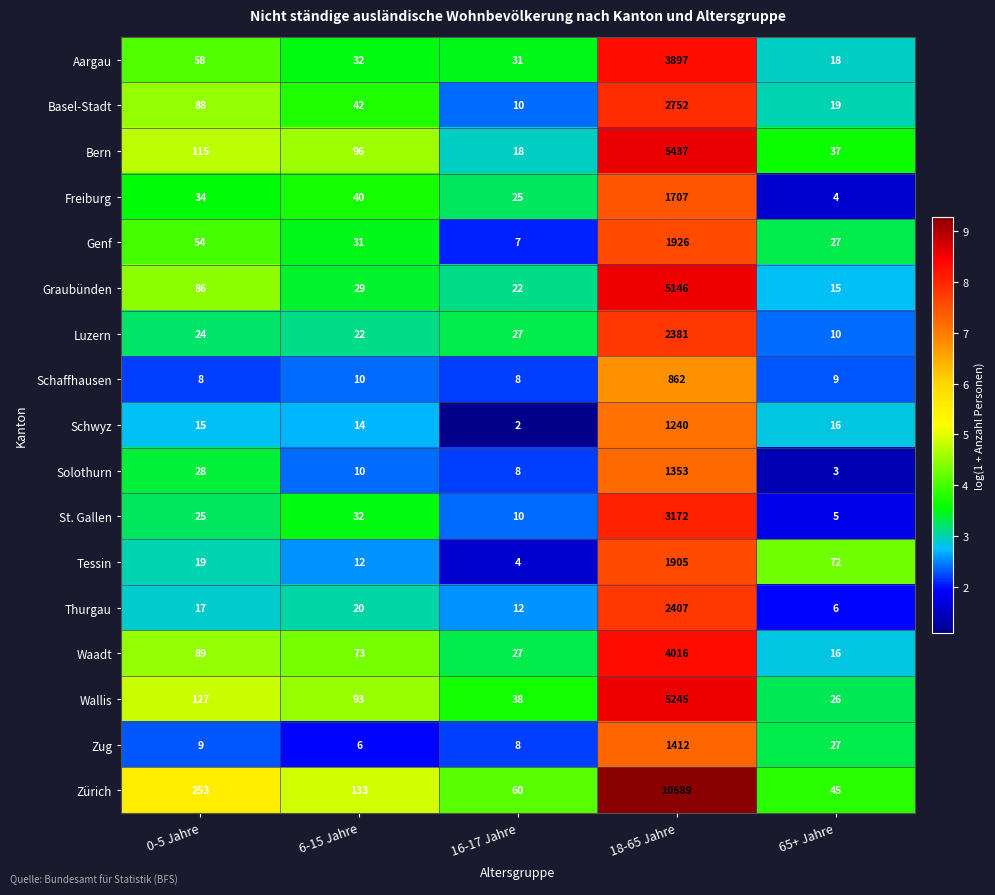

Rank the series by their maximum value, from highest to lowest.

Zürich, Bern, Wallis, Graubünden, Waadt, Aargau, St. Gallen, Basel-Stadt, Thurgau, Luzern, Genf, Tessin, Freiburg, Zug, Solothurn, Schwyz, Schaffhausen